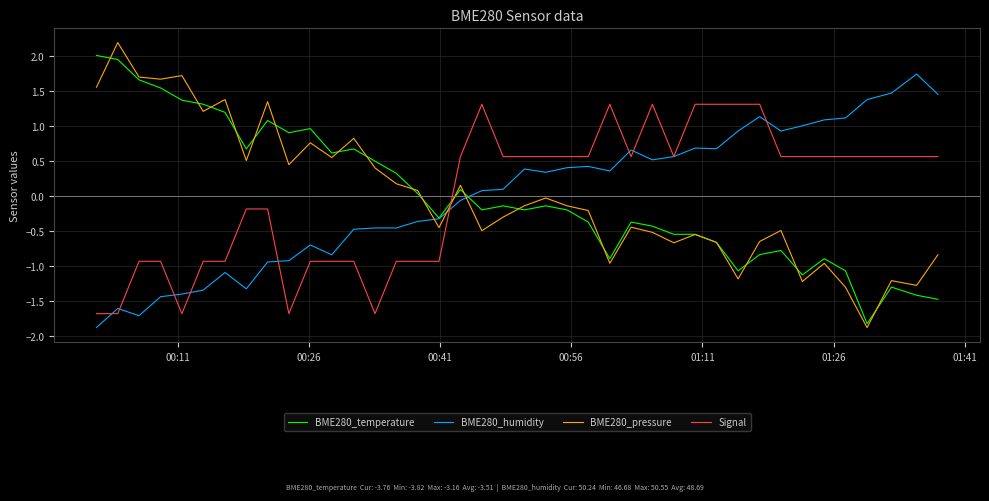

List the series in order of their peak value, lowest first.

Signal, BME280_humidity, BME280_temperature, BME280_pressure